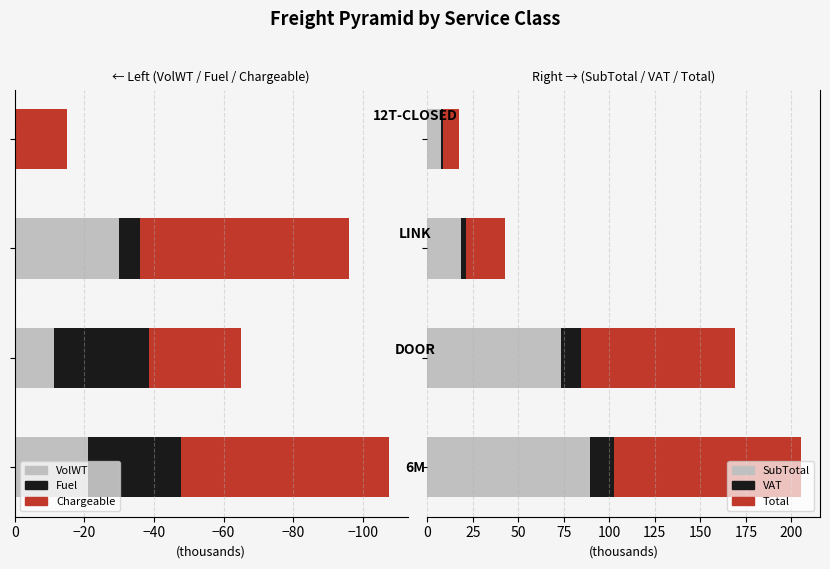

How many values in the Chargeable series are below -26?

3